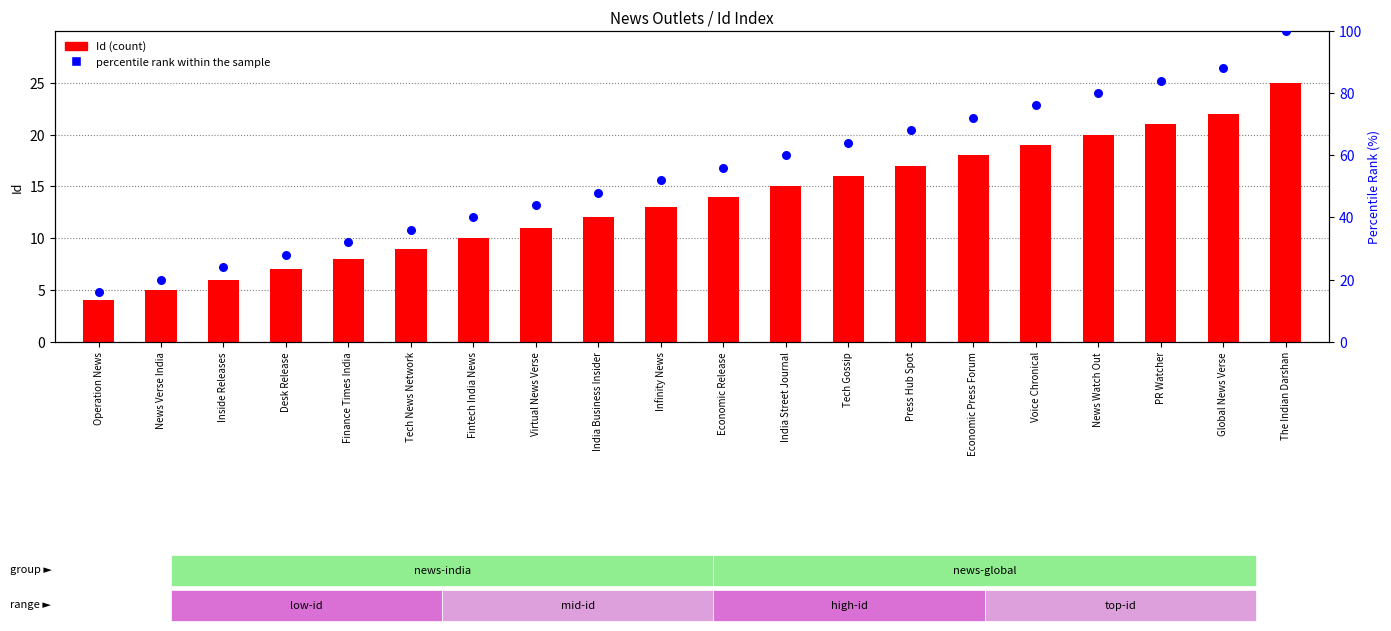

Which series has the largest total across all categories?

percentile rank within the sample